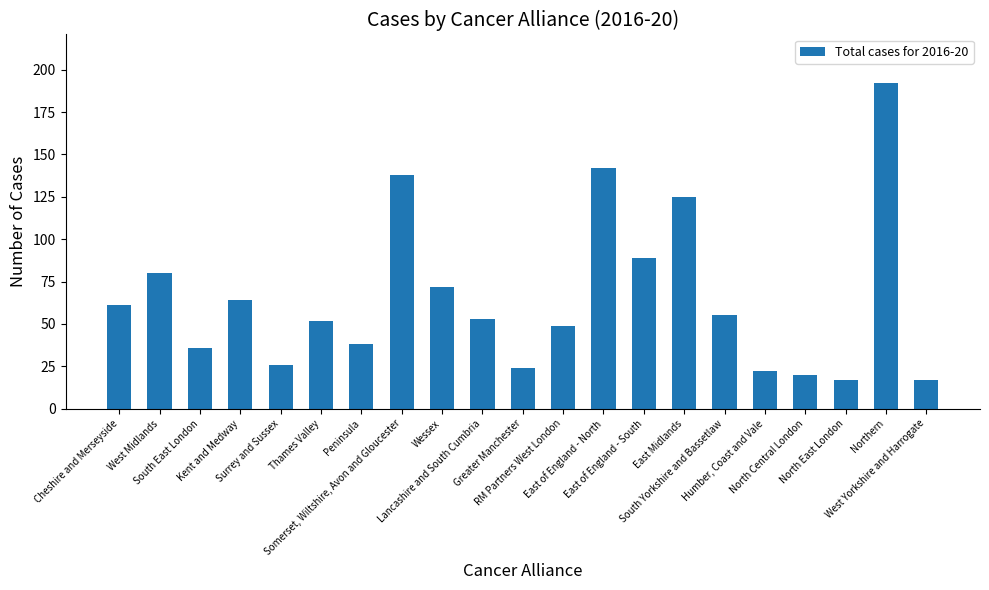

What is the difference between the maximum and minimum values?

175